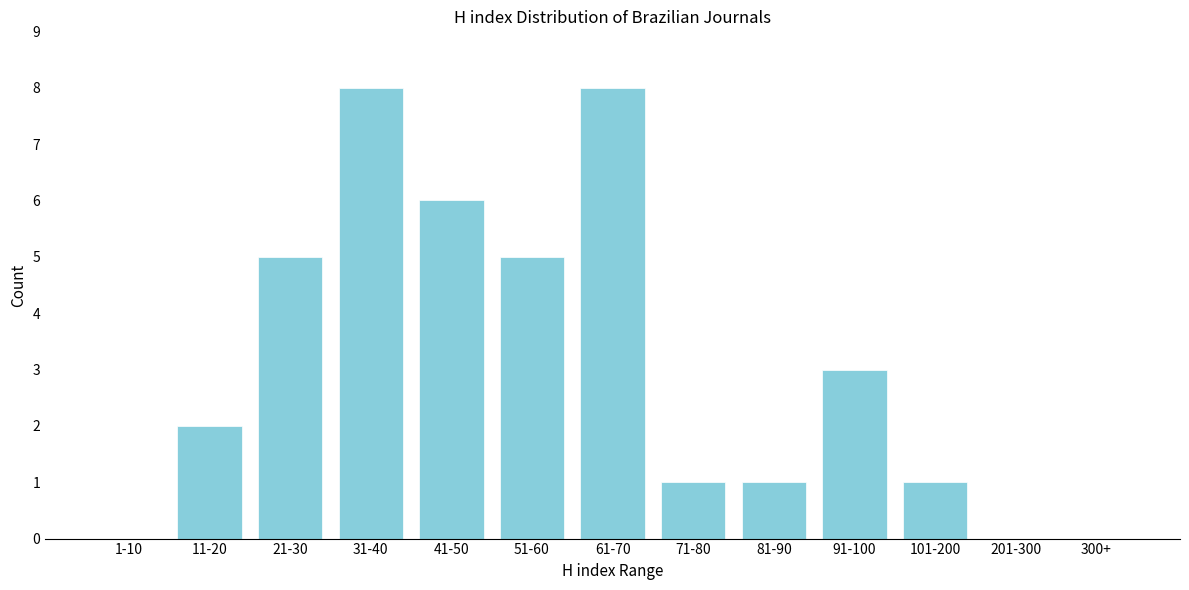

Reading left to right, list all the values displayed in this chart.

1-10=0	11-20=2	21-30=5	31-40=8	41-50=6	51-60=5	61-70=8	71-80=1	81-90=1	91-100=3	101-200=1	201-300=0	300+=0